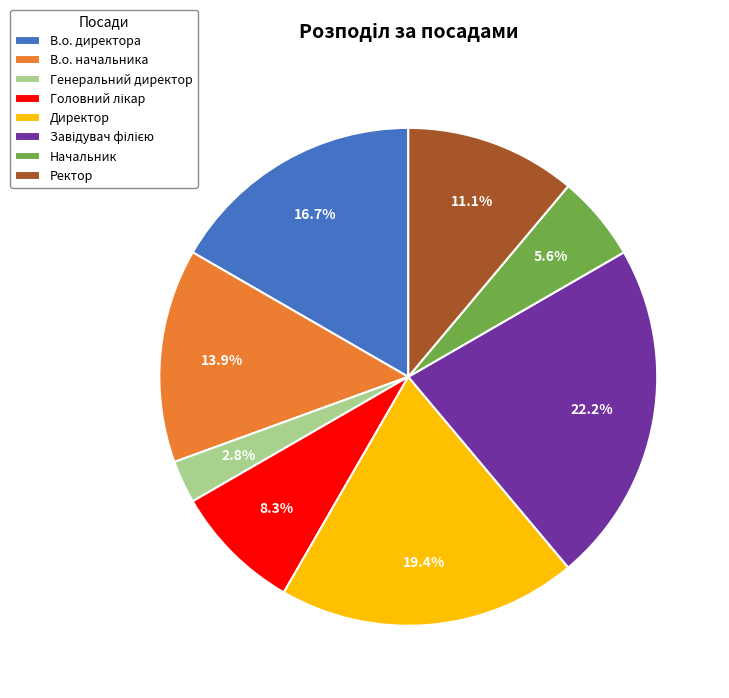

True or false: Директор accounts for 28% of the total.

False